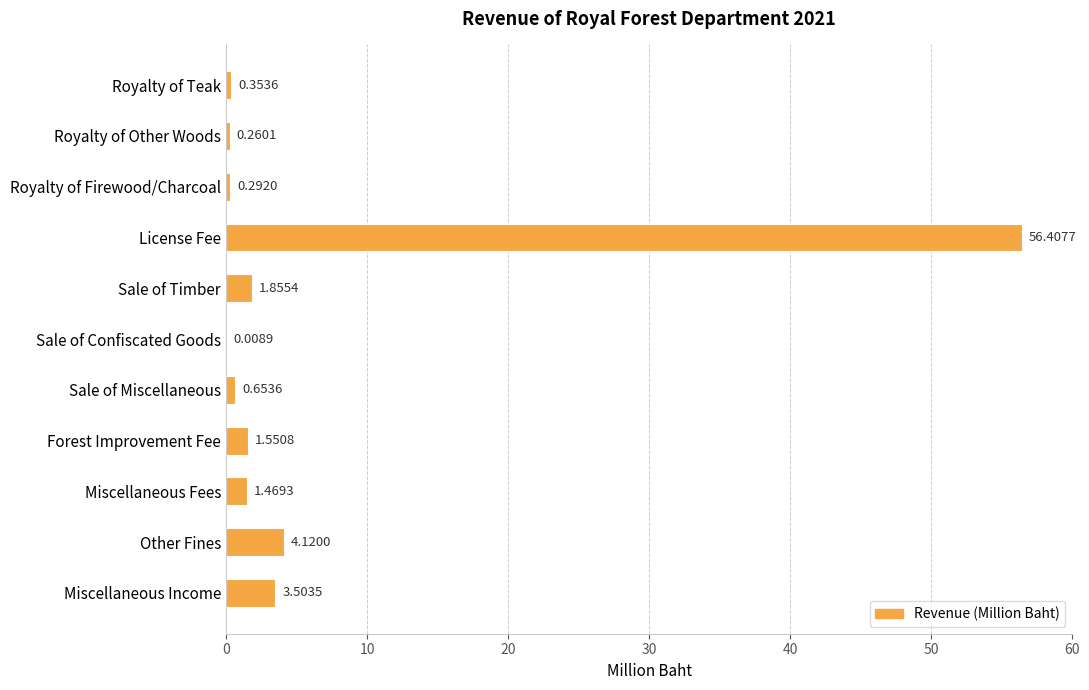

Between Royalty of Other Woods and Miscellaneous Fees, which is larger?

Miscellaneous Fees